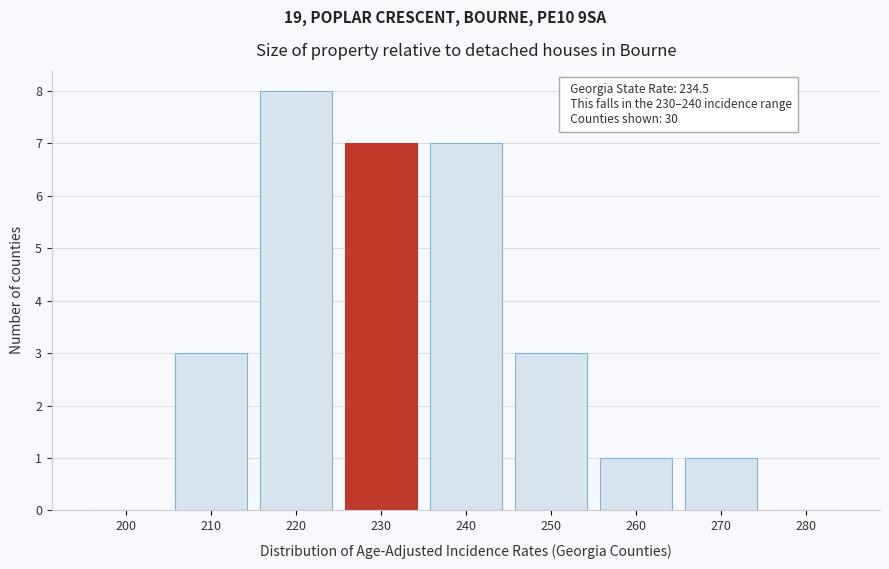

Reading left to right, list all the values displayed in this chart.

200=0	210=3	220=8	230=7	240=7	250=3	260=1	270=1	280=0